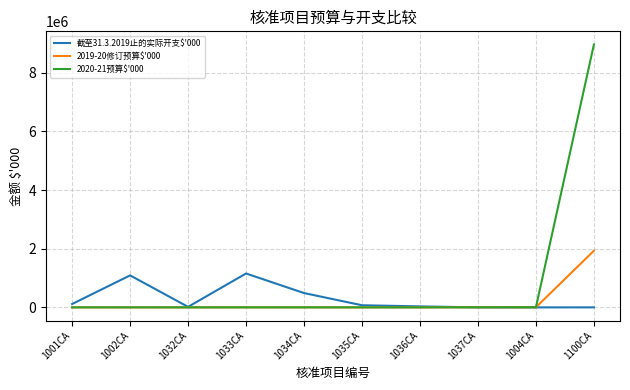

What is the spread (max minus min) of values at 1032CA?

17582